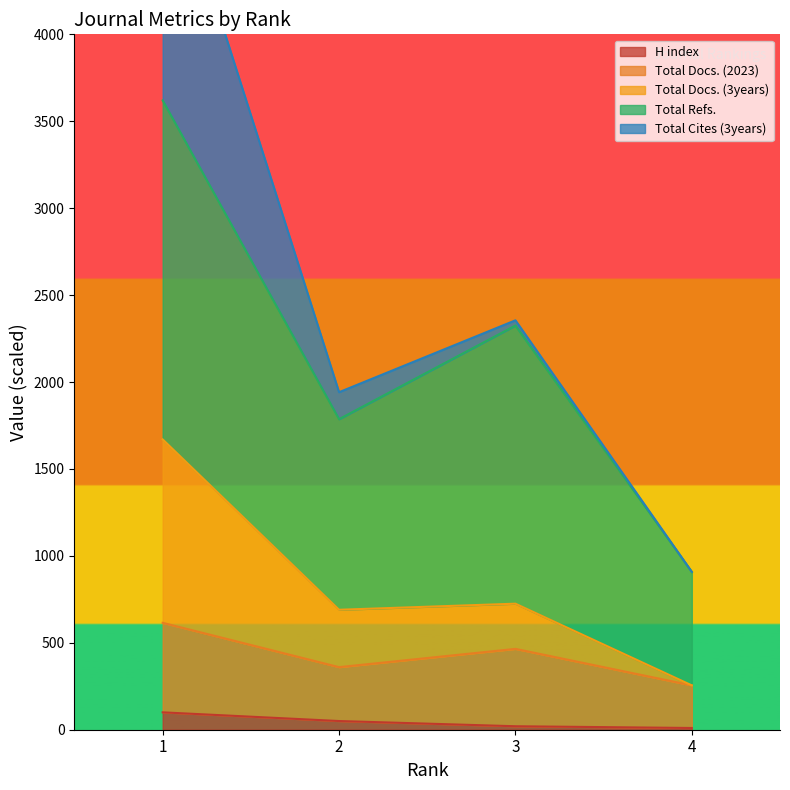

True or false: H index has more than 1 points higher than both neighbors.

False